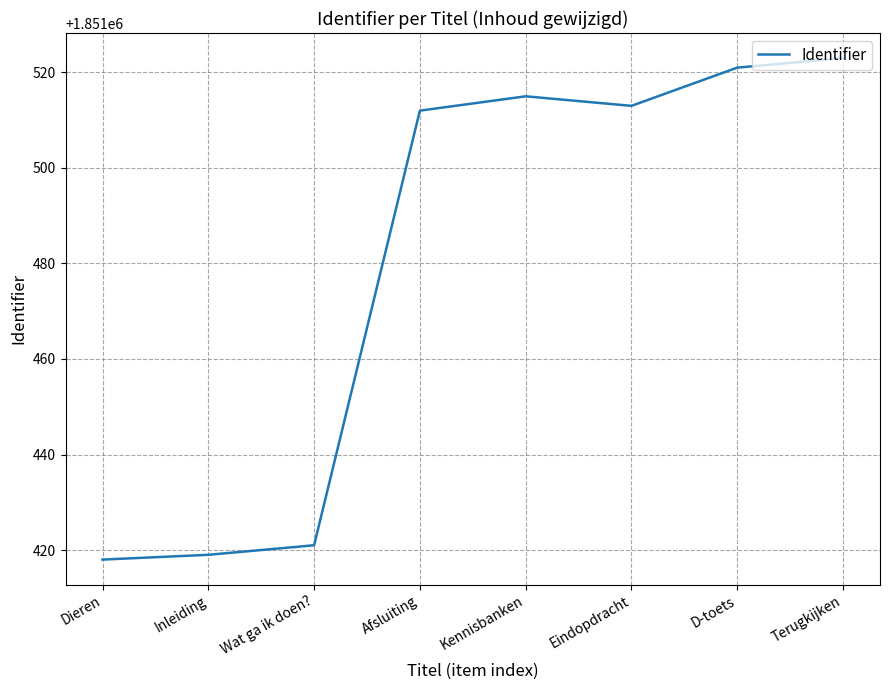

What is the change in value from Dieren to D-toets?

+103